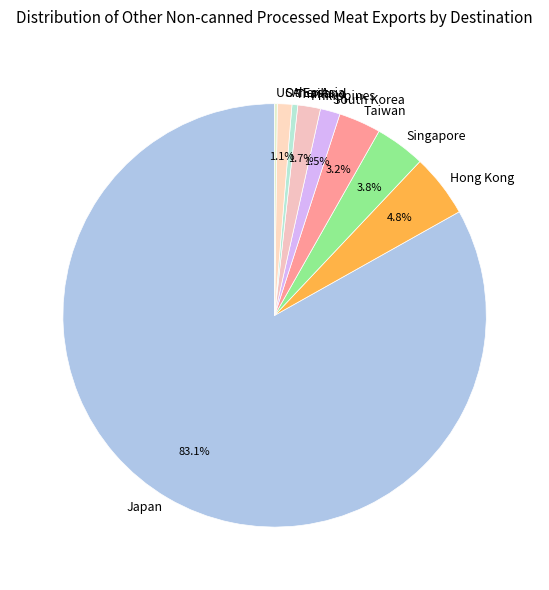

What is the ratio of the value at Other Asia to the value at South Korea?

0.7